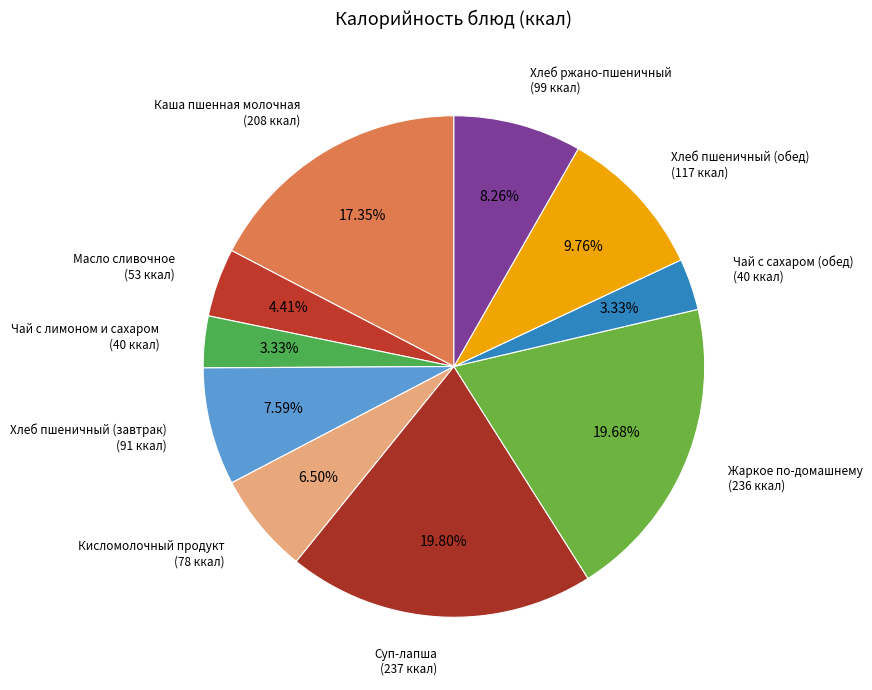

How many segments does this pie chart have?

10